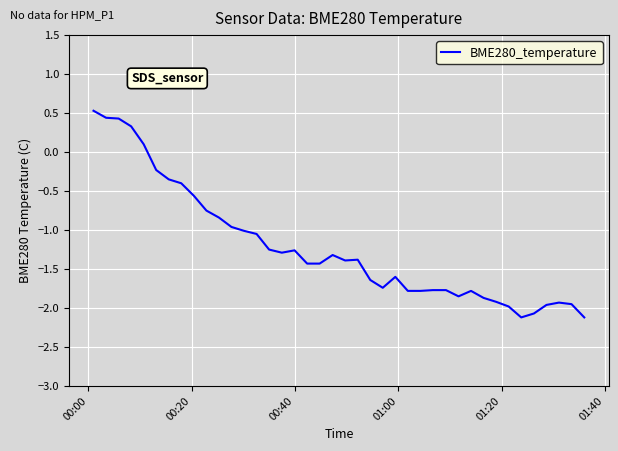

What is the smallest value displayed?

-2.1